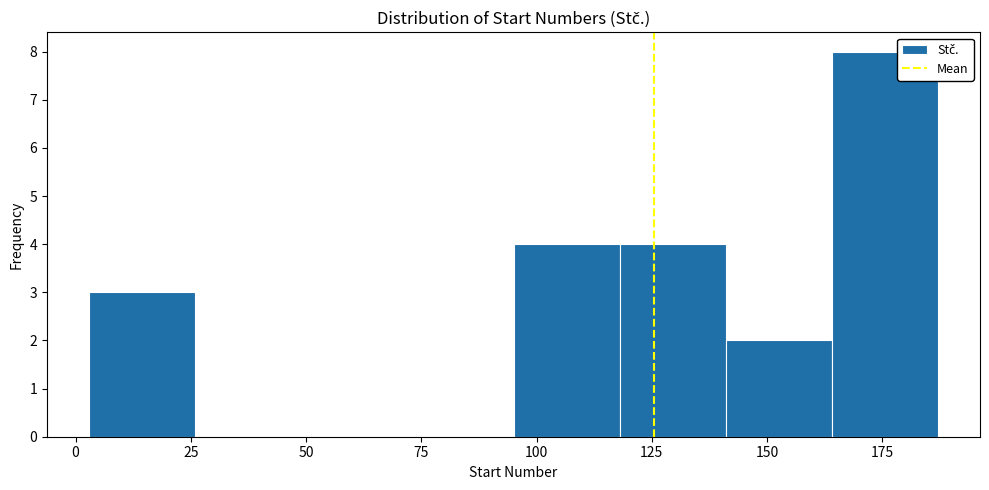

Over which range of the x-axis is the bar tallest?

164 to 187